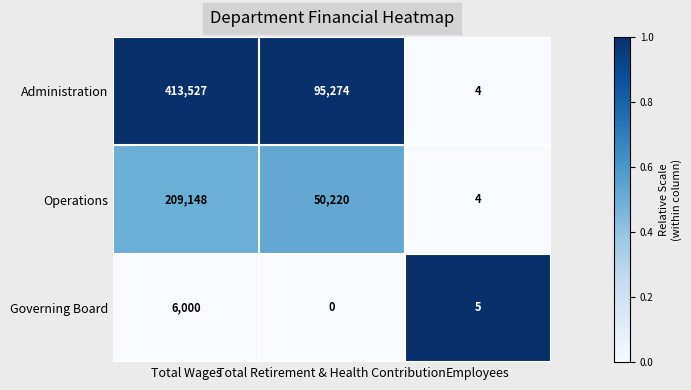

Reading left to right, list all the values displayed in this chart.

Administration: 413527	95274	4
Operations: 209148	50220	4
Governing Board: 6000	0	5